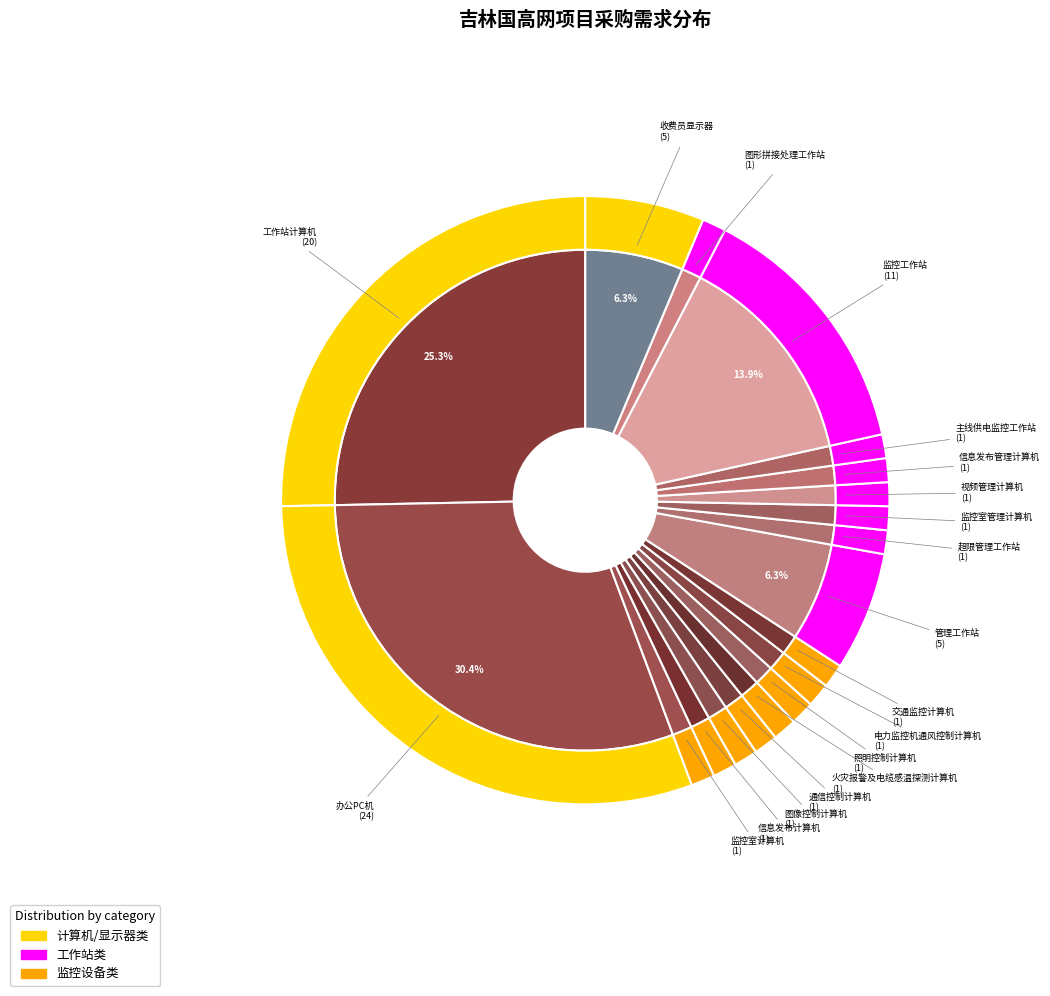

Does 图像控制计算机 represent more than half of the total?

No